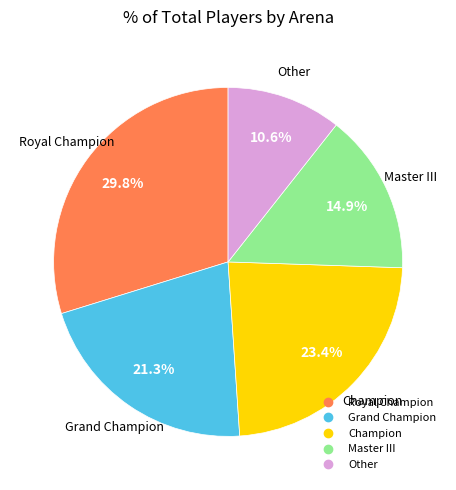

How many slices are in this pie chart?

5